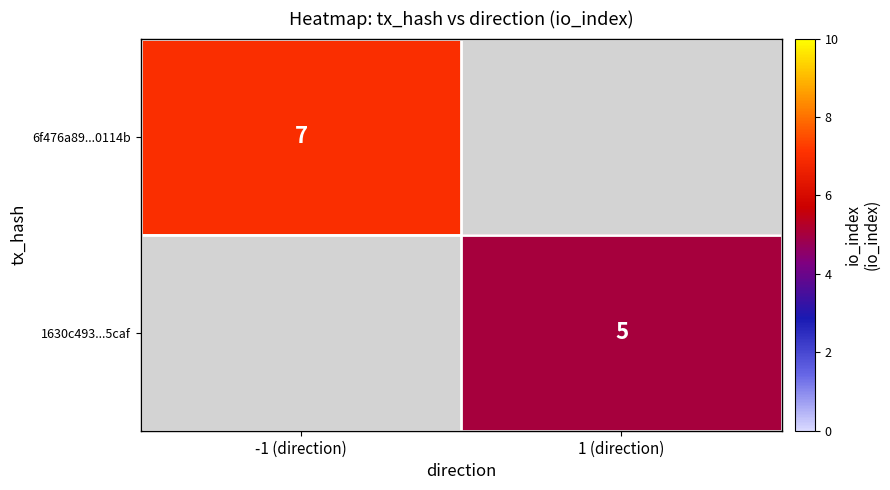

Is the value of 6f476a89...0114b at -1 (direction) greater than the value of 1630c493...5caf at 1 (direction)?

Yes